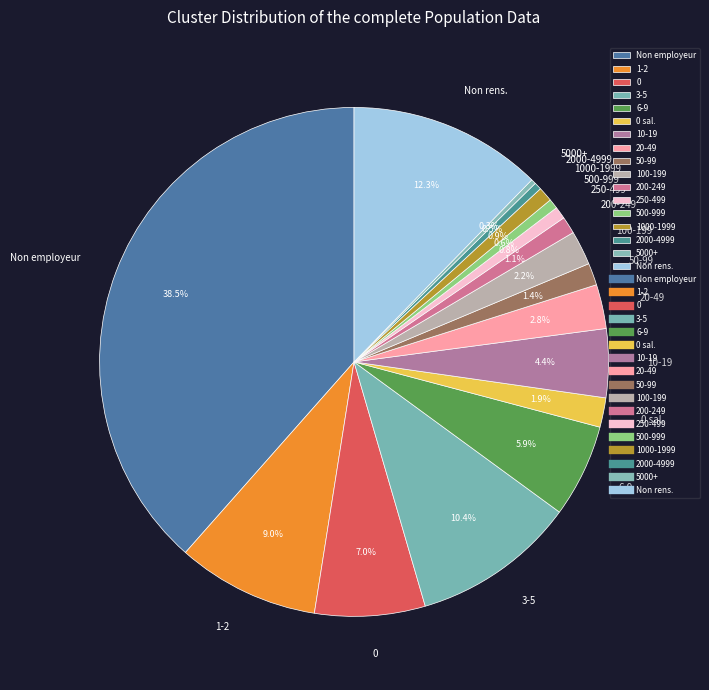

Which has a higher value, 250-499 or 20-49?

20-49